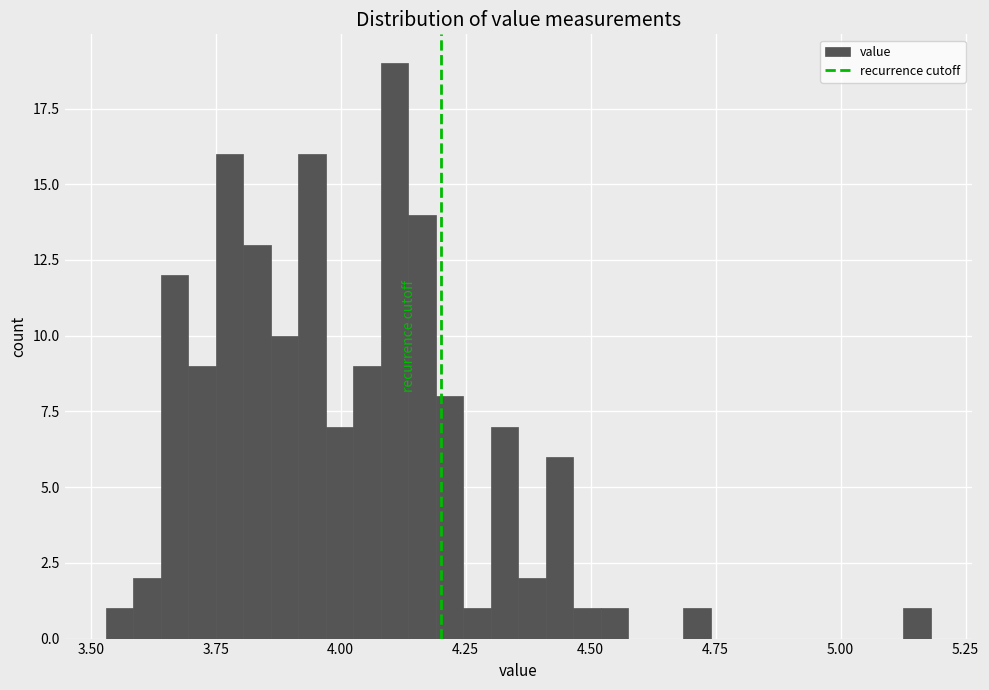

Around what value on the x-axis is the tallest bar? Give the approximate position of its centre, as read against the axis.

4.10